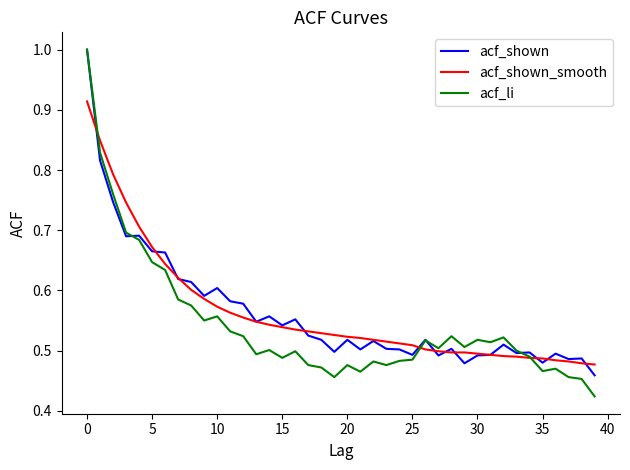

Does the chart have visible grid lines?

No